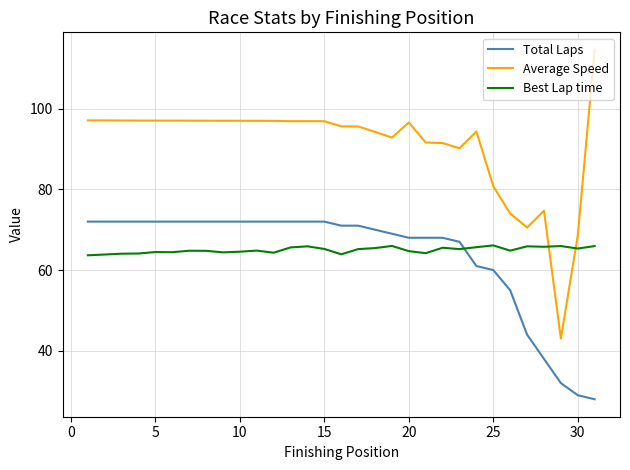

Which series has the largest range (max minus min)?

Average Speed